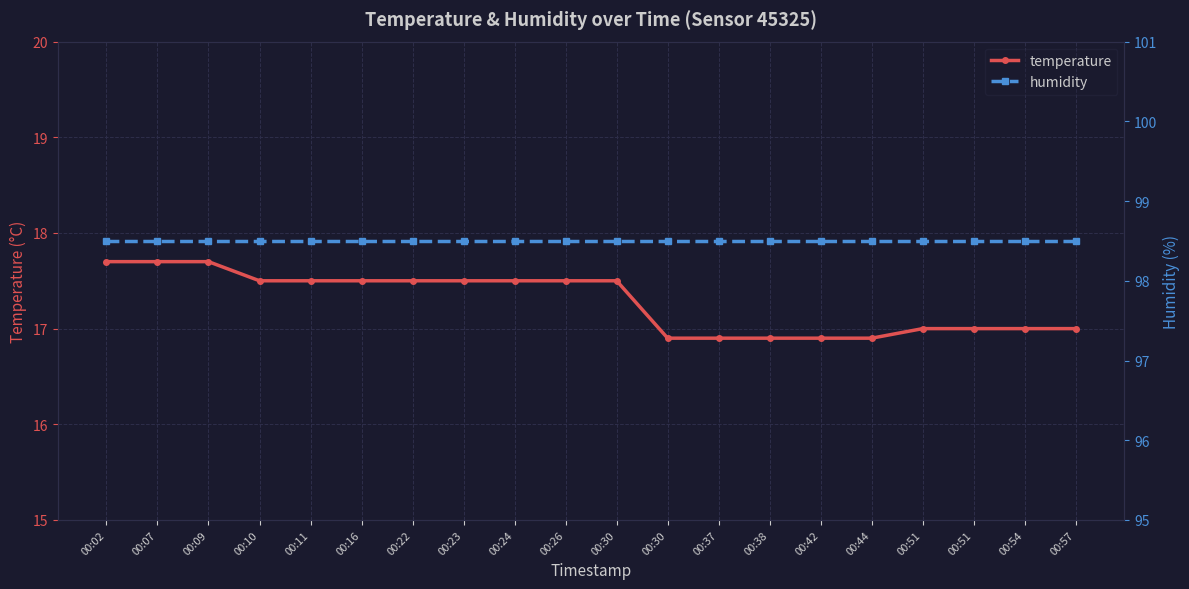

What are all the series names shown in the legend?

temperature, humidity